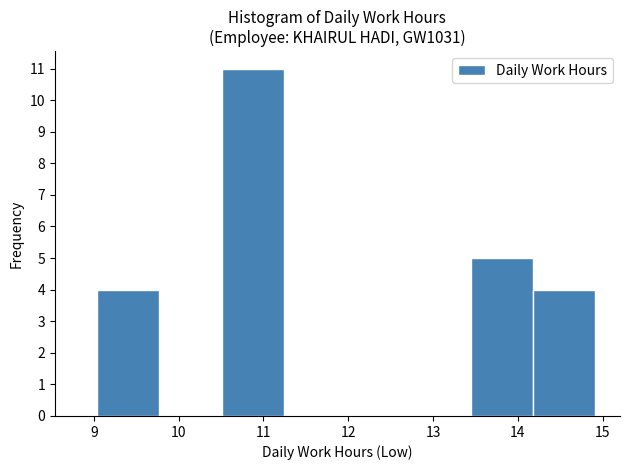

Reading left to right, transcribe this chart: for each bar, give the range it covers on the x-axis and its height. Neither the bar edges nor the heights are printed on the chart, so give them approximately, as read against the axes.

9.0 to 9.8: 4
9.8 to 10.5: 0
10.5 to 11.2: 11
11.2 to 12.0: 0
12.0 to 12.7: 0
12.7 to 13.4: 0
13.4 to 14.2: 5
14.2 to 14.9: 4